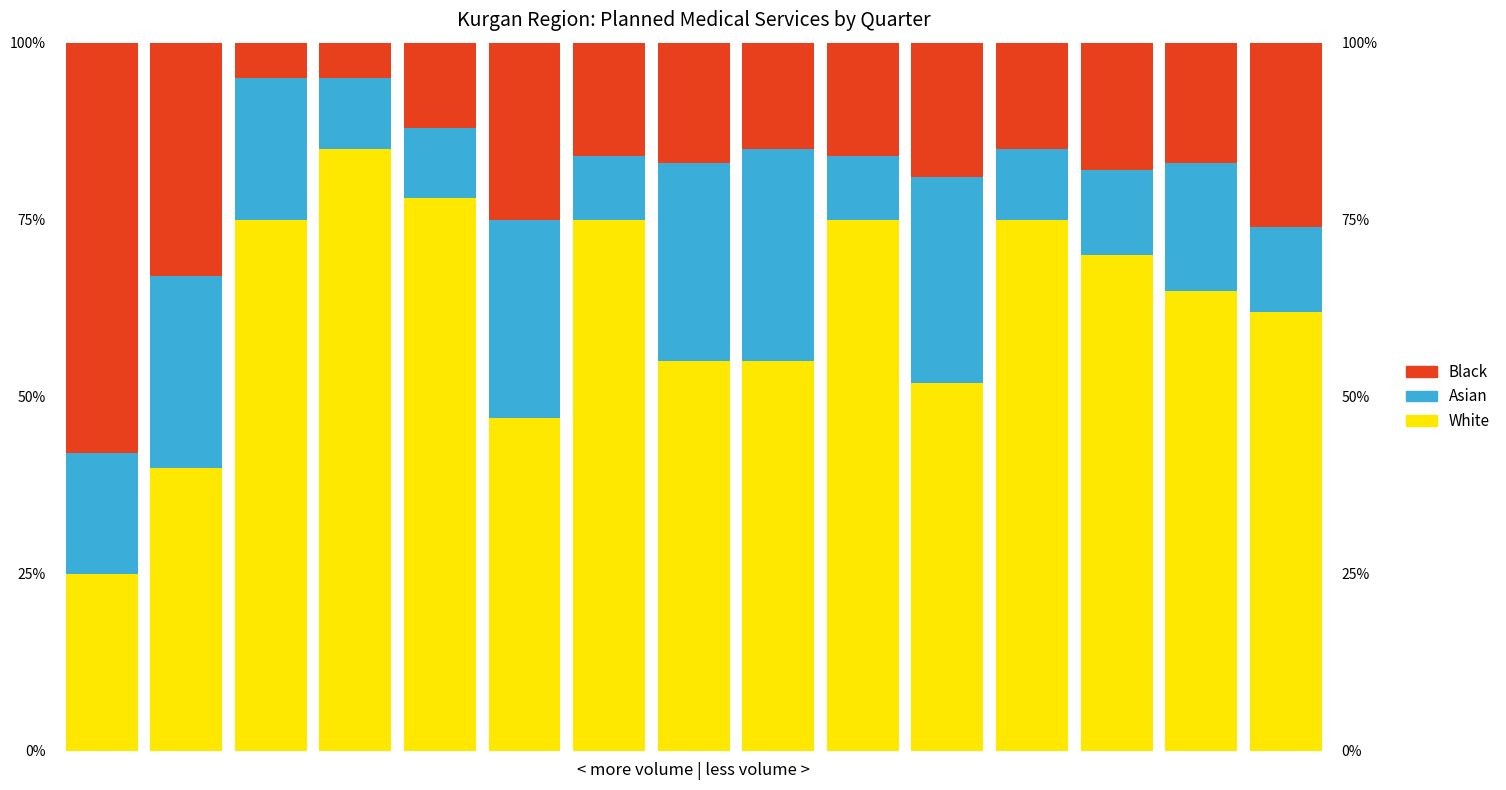

The White series shows 55.0 at 7. True or false?

True